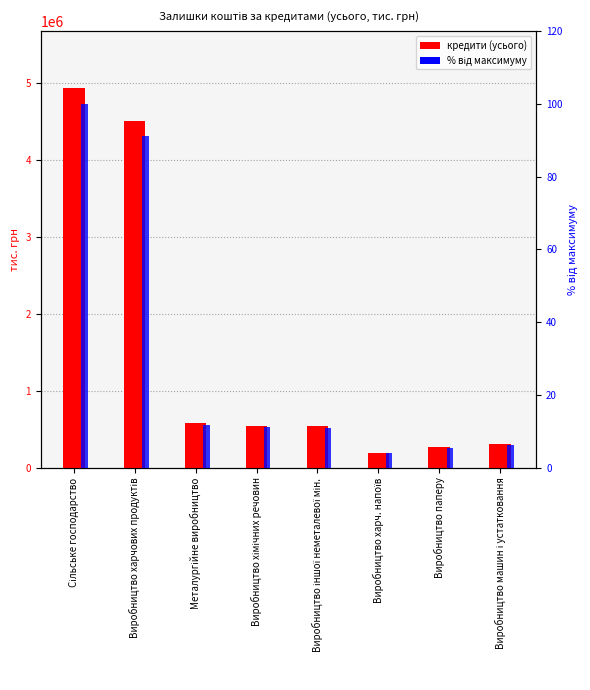

Reading left to right, what are all the values shown in this chart?

кредити (усього): Сільське господарство=4931326.9	Виробництво харчових продуктів=4496888.2	Металургійне виробництво=584228.7	Виробництво хімічних речовин=548243.8	Виробництво іншої неметалевої мін.=538784.8	Виробництво харч. напоїв=193995.9	Виробництво паперу=273005.4	Виробництво машин і устатковання=308509.3
% від максимуму: Сільське господарство=100.0	Виробництво харчових продуктів=91.2	Металургійне виробництво=11.8	Виробництво хімічних речовин=11.1	Виробництво іншої неметалевої мін.=10.9	Виробництво харч. напоїв=3.9	Виробництво паперу=5.5	Виробництво машин і устатковання=6.3